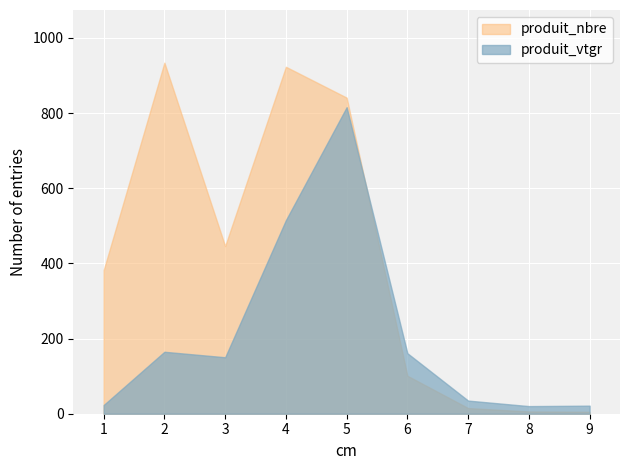

Which series has the largest total across all categories?

produit_nbre